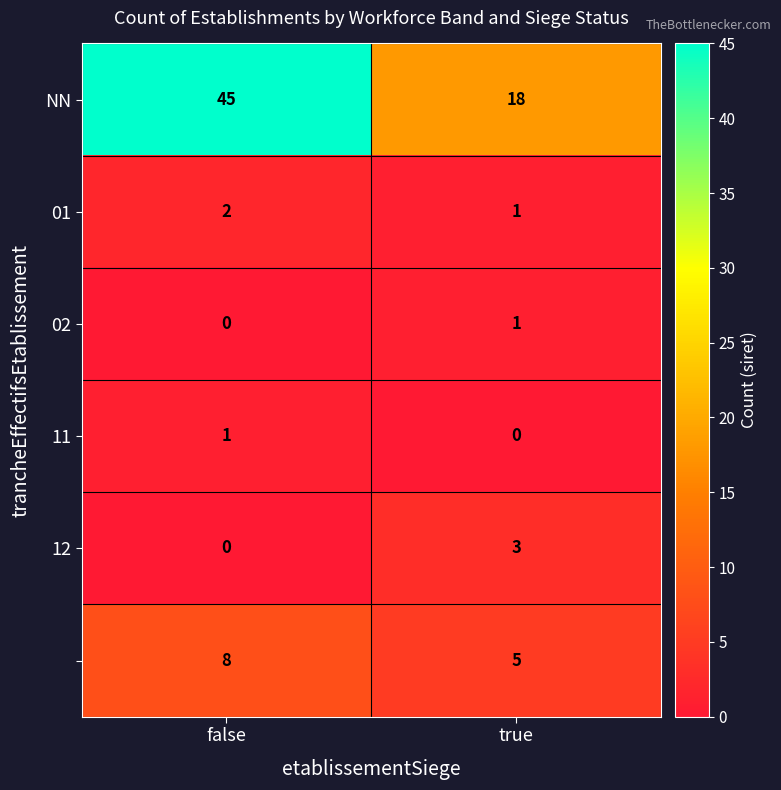

How many distinct data groups are displayed?

6